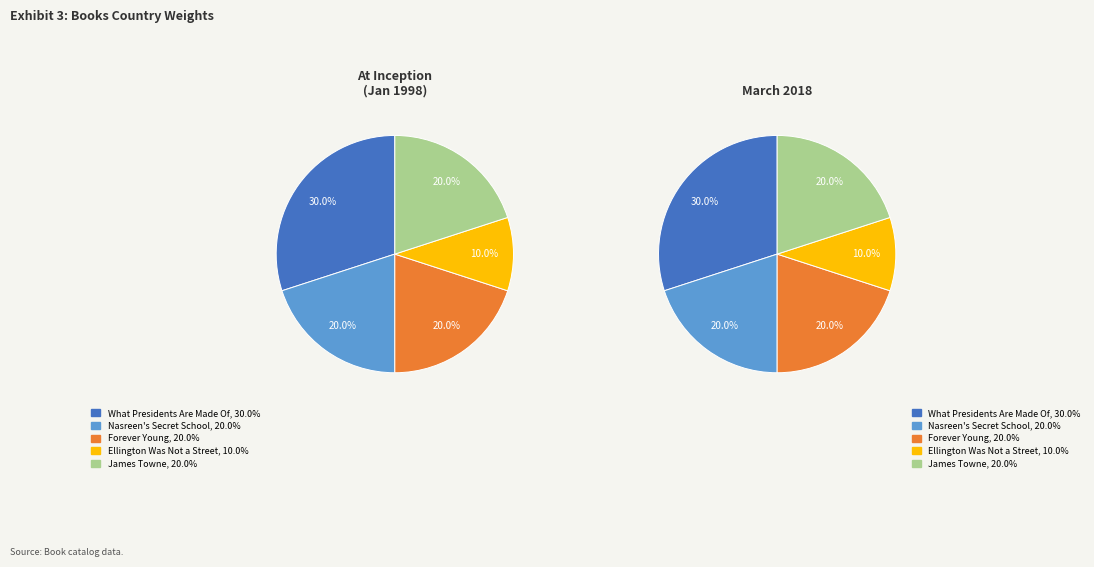

Does James Towne account for over 50% of the chart?

No